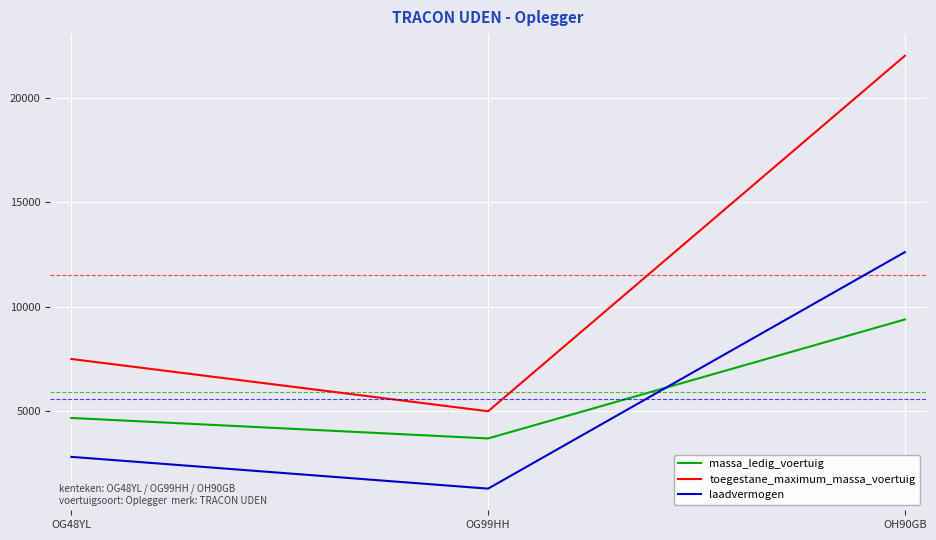

What is the lowest value of the massa_ledig_voertuig series?

3700